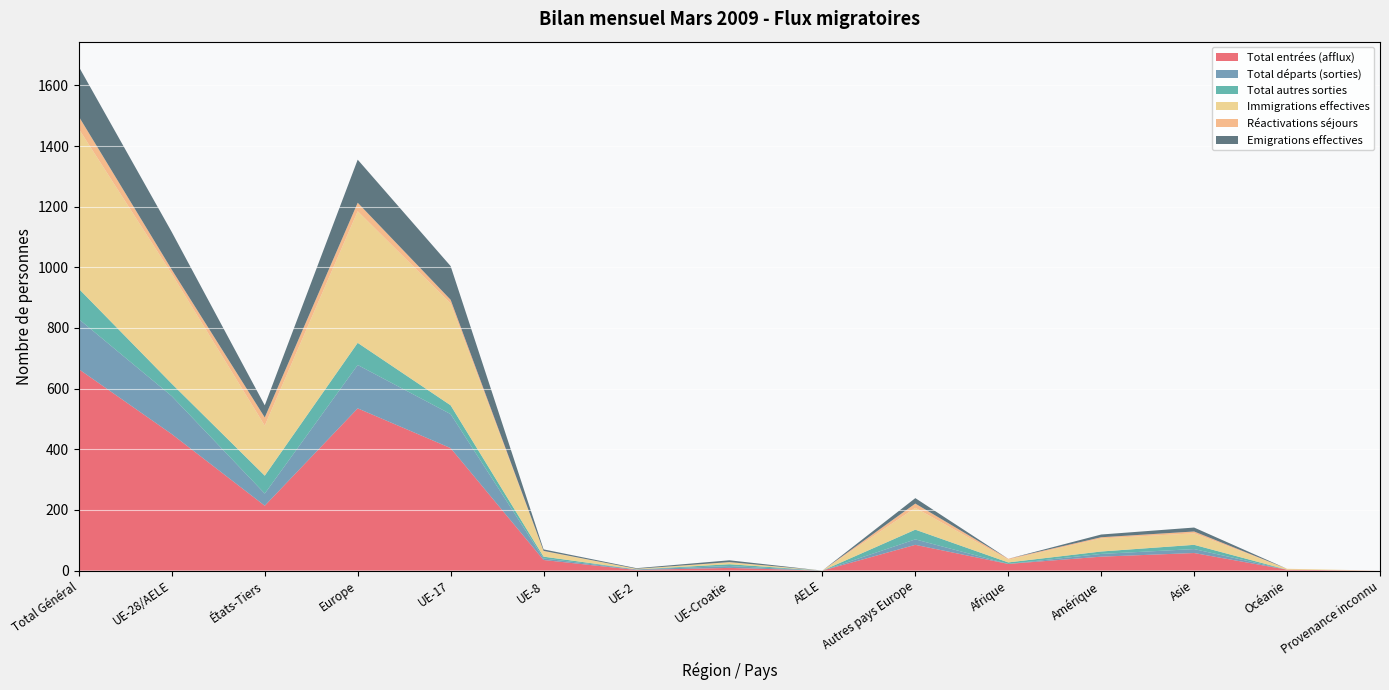

Reading left to right, extract all data points from this chart.

Total entrées (afflux): Total Général=664	UE-28/AELE=450	États-Tiers=214	Europe=535	UE-17=404	UE-8=35	UE-2=2	UE-Croatie=9	AELE=0	Autres pays Europe=85	Afrique=22	Amérique=46	Asie=58	Océanie=3	Provenance inconnu=0
Total départs (sorties): Total Général=165	UE-28/AELE=125	États-Tiers=40	Europe=143	UE-17=112	UE-8=5	UE-2=2	UE-Croatie=6	AELE=0	Autres pays Europe=18	Afrique=0	Amérique=9	Asie=13	Océanie=0	Provenance inconnu=0
Total autres sorties: Total Général=100	UE-28/AELE=41	États-Tiers=59	Europe=73	UE-17=29	UE-8=6	UE-2=0	UE-Croatie=6	AELE=0	Autres pays Europe=32	Afrique=5	Amérique=8	Asie=14	Océanie=0	Provenance inconnu=0
Immigrations effectives: Total Général=527	UE-28/AELE=362	États-Tiers=165	Europe=434	UE-17=336	UE-8=18	UE-2=2	UE-Croatie=6	AELE=0	Autres pays Europe=72	Afrique=9	Amérique=43	Asie=38	Océanie=3	Provenance inconnu=0
Réactivations séjours: Total Général=41	UE-28/AELE=14	États-Tiers=27	Europe=28	UE-17=12	UE-8=1	UE-2=0	UE-Croatie=1	AELE=0	Autres pays Europe=14	Afrique=3	Amérique=4	Asie=6	Océanie=0	Provenance inconnu=0
Emigrations effectives: Total Général=164	UE-28/AELE=124	États-Tiers=40	Europe=142	UE-17=111	UE-8=5	UE-2=2	UE-Croatie=6	AELE=0	Autres pays Europe=18	Afrique=0	Amérique=9	Asie=13	Océanie=0	Provenance inconnu=0